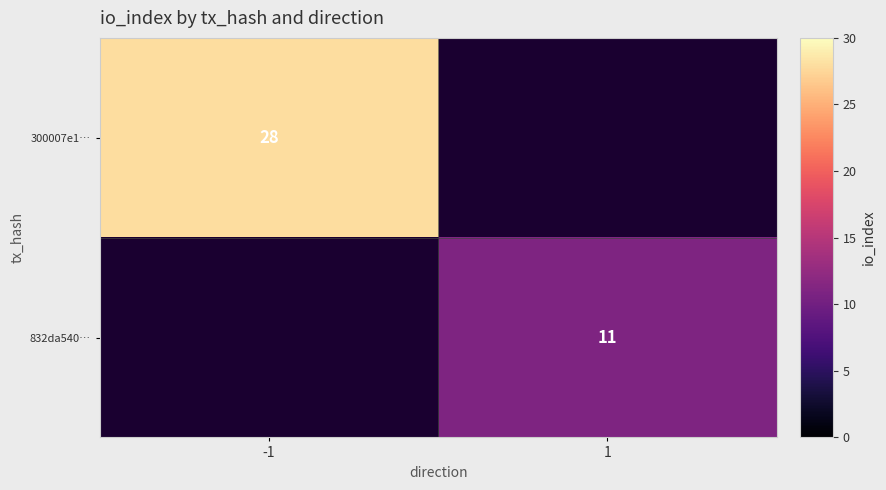

True or false: 832da540… has a value of 7 at 1.

False